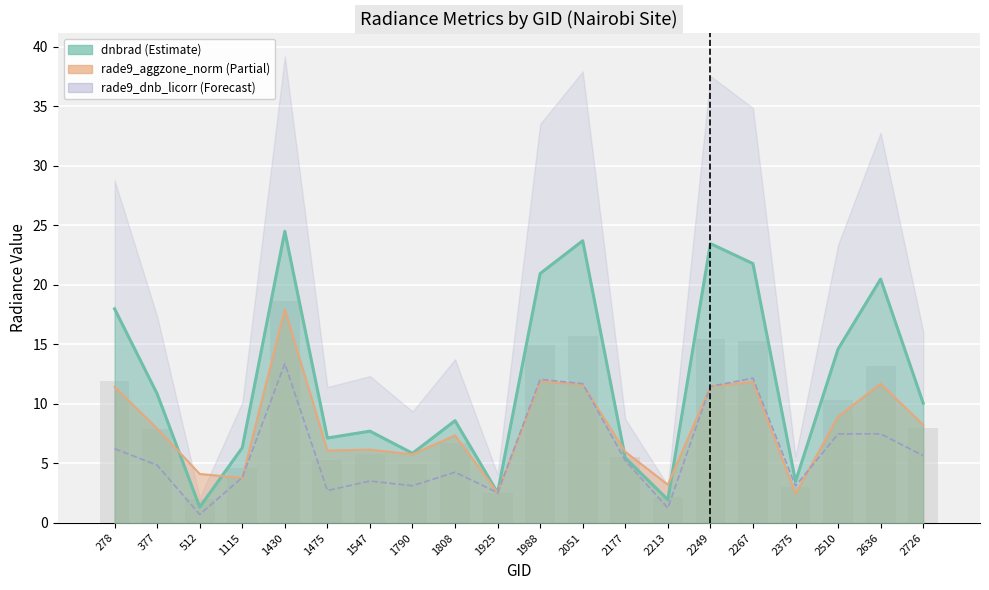

Reading left to right, list all the values displayed in this chart.

6.2	4.9	0.7	3.8	13.4	2.7	3.5	3.1	4.3	2.5	12.1	11.7	5.2	1.2	11.5	12.2	3.1	7.5	7.5	5.7